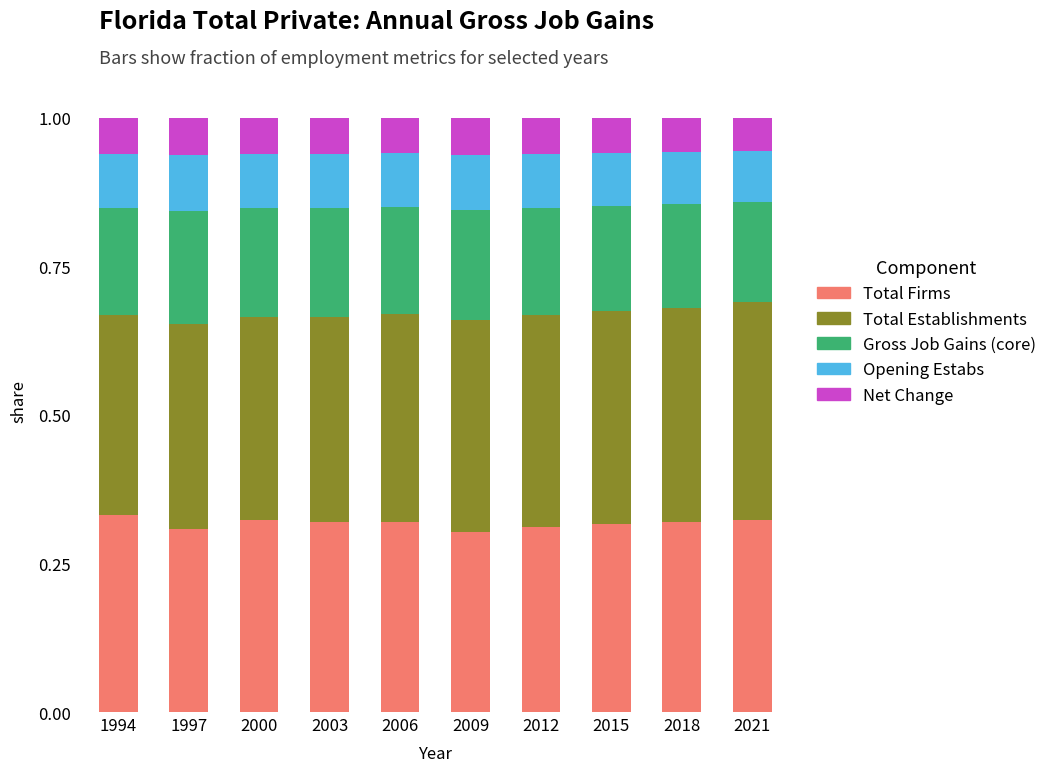

How many bars are there in total?

10